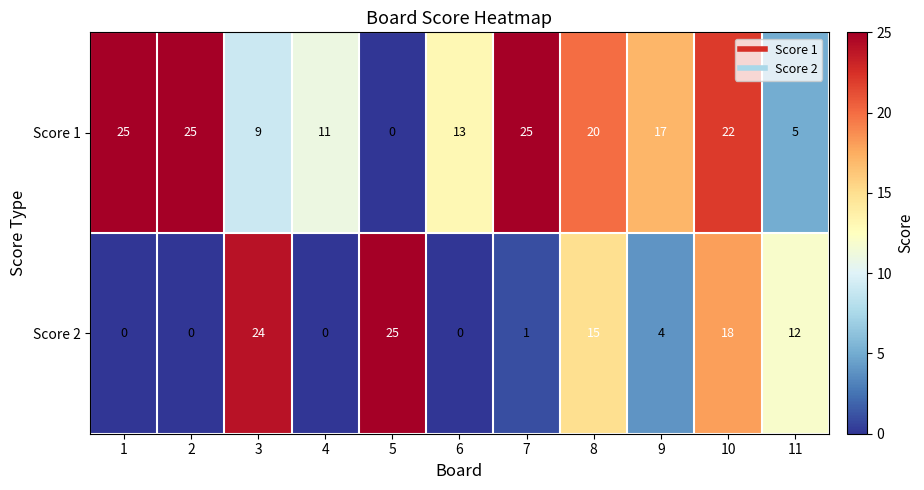

Read the Score 1 value at 10.

22